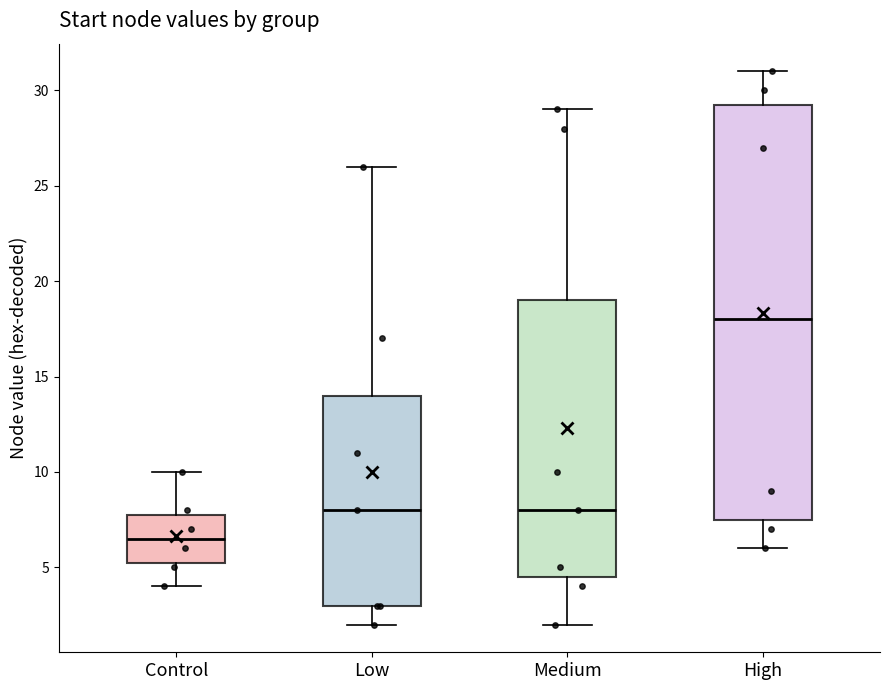

Comparing the boxes themselves (not the whiskers), which one is the tallest?

High